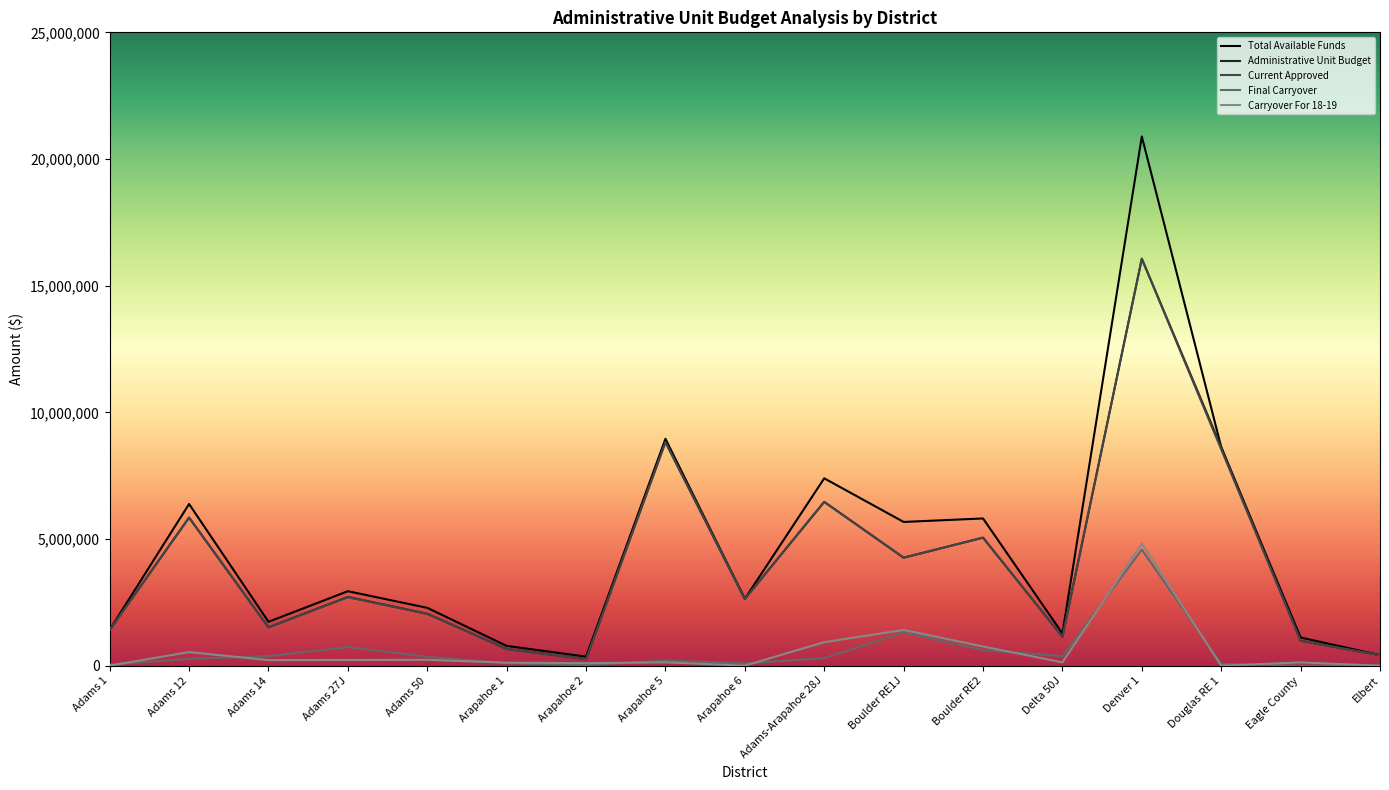

Read the Final Carryover value at Adams 50.

350800